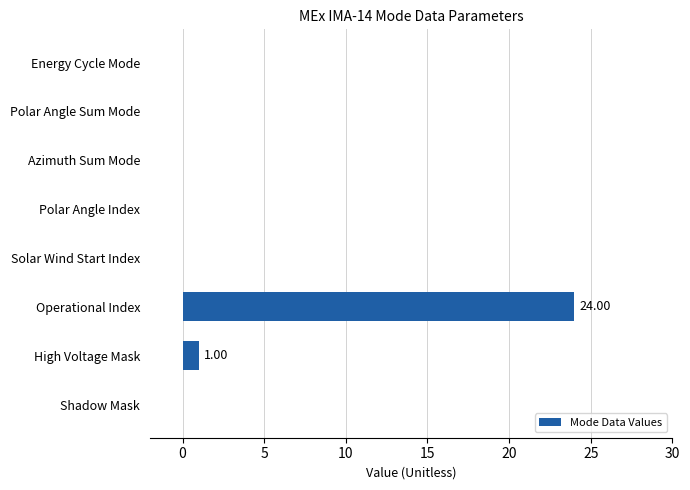

At which label is the value closest to 12?

High Voltage Mask